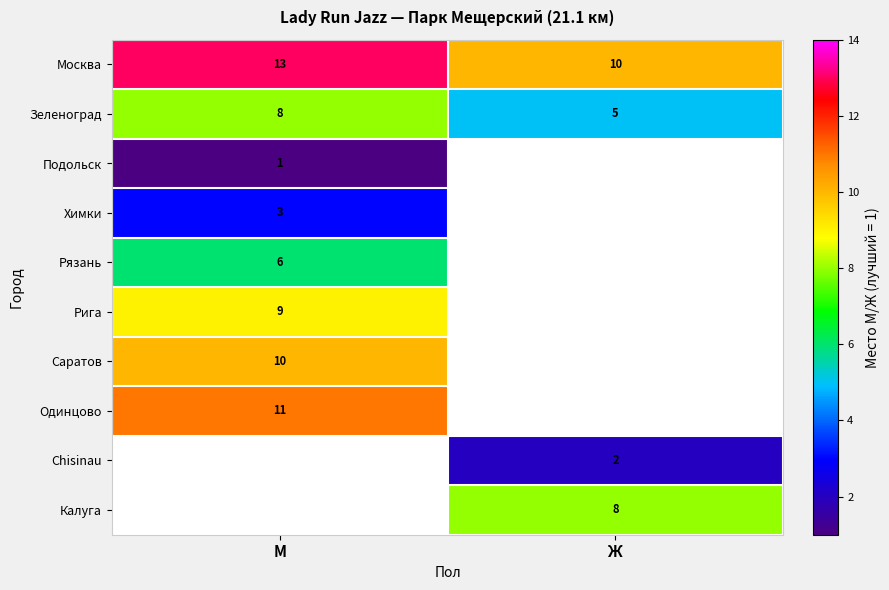

Is it true that Рига equals 4 at М?

False